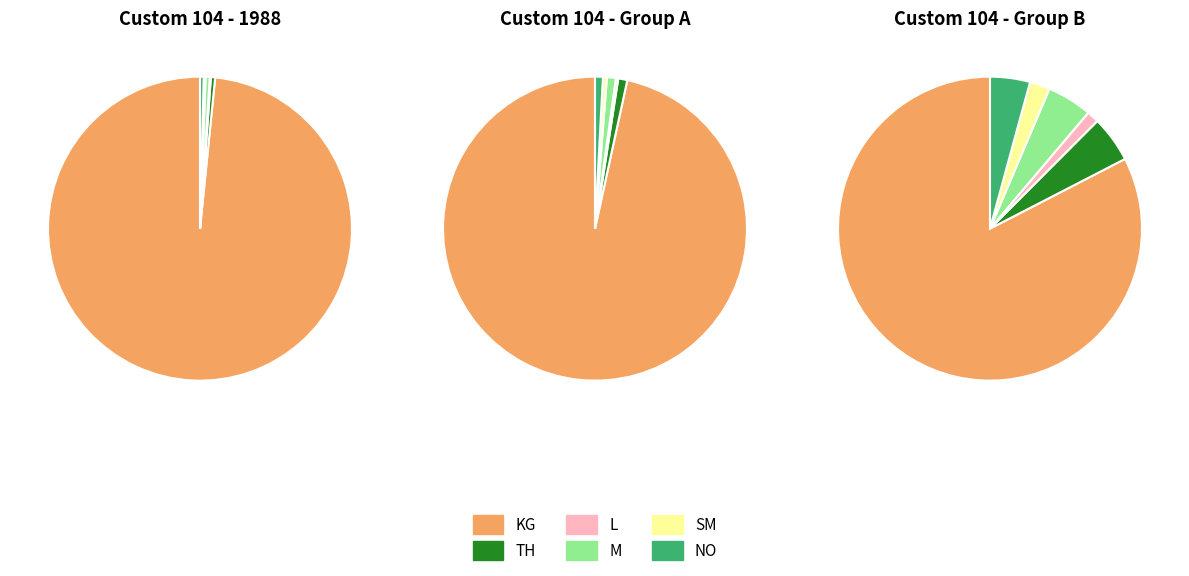

True or false: DZ accounts for 11% of the total.

False